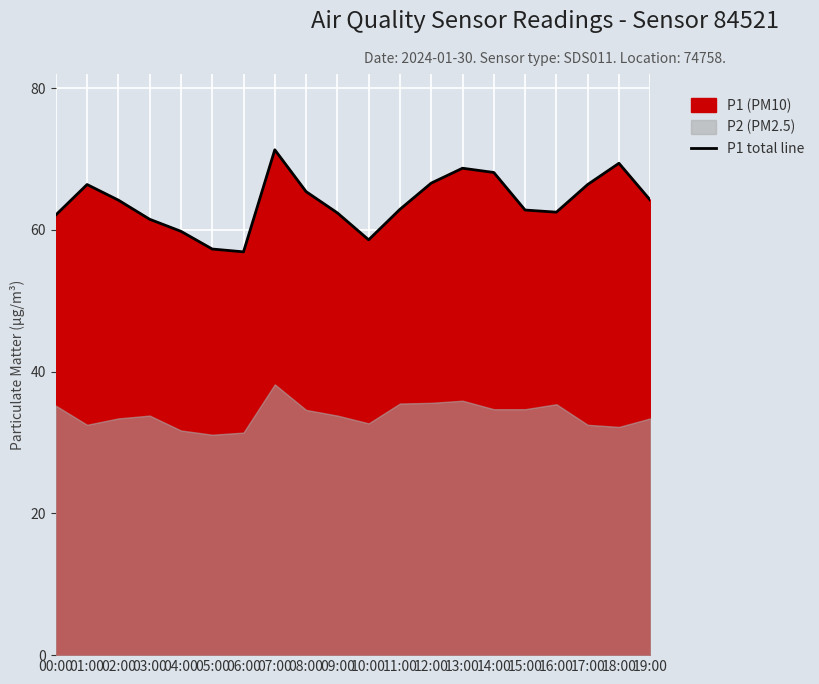

At which category does the data reach its first local valley?

06:00